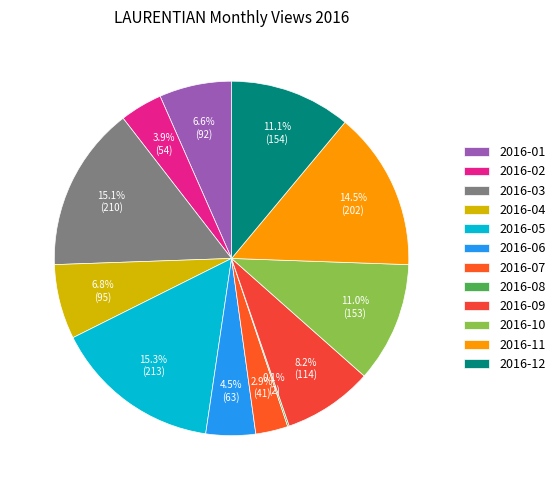

What is the change in value from 2016-01 to 2016-06?

-29